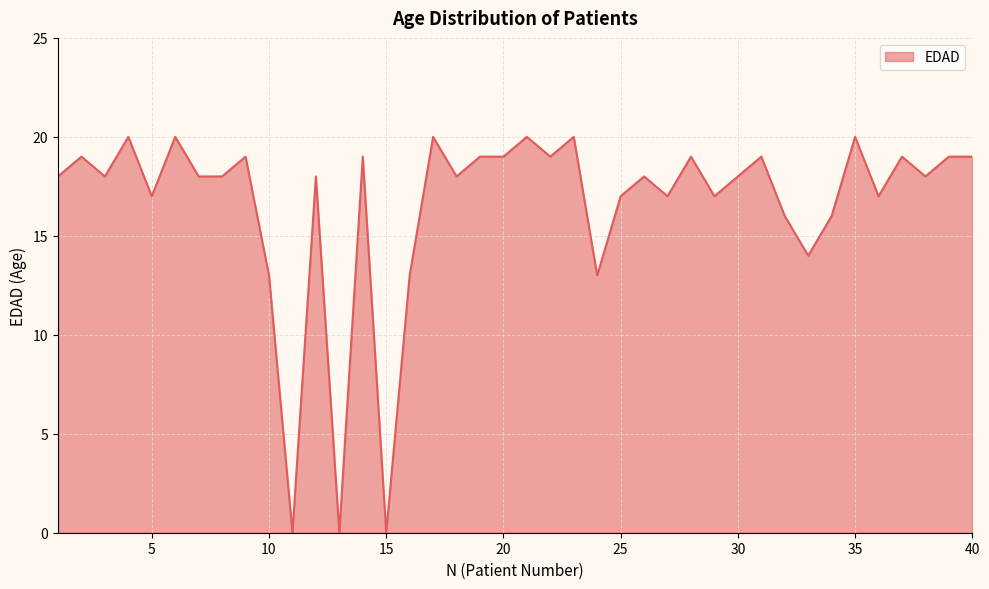

Reading left to right, transcribe all the data shown in this chart.

18	19	18	20	17	20	18	18	19	13	0	18	0	19	0	13	20	18	19	19	20	19	20	13	17	18	17	19	17	18	19	16	14	16	20	17	19	18	19	19